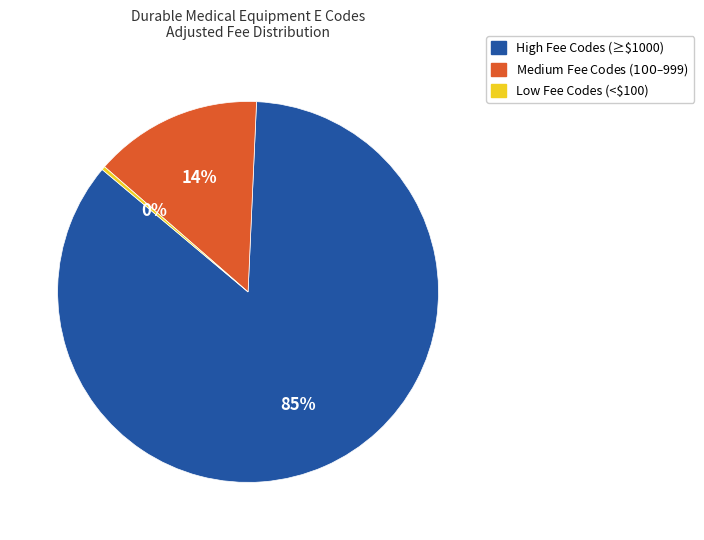

Is there any slice that represents more than half of the pie?

Yes